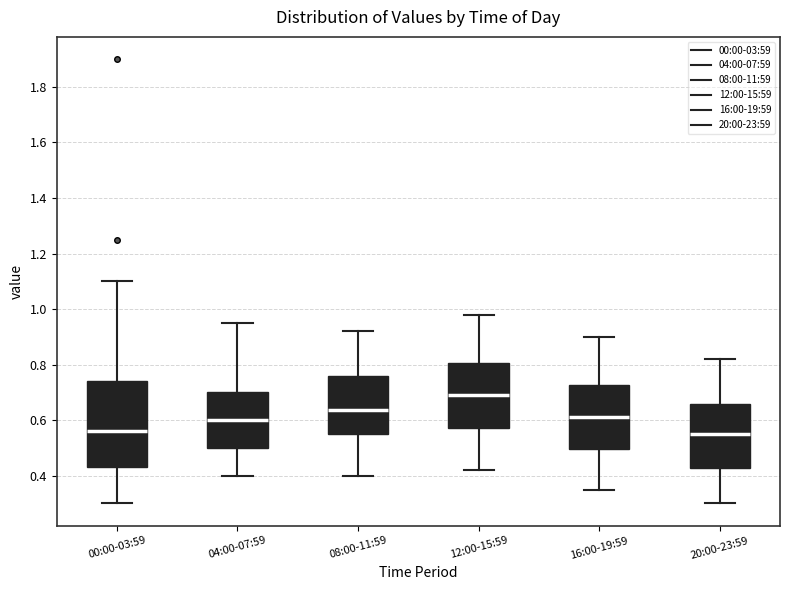

Which box is the tallest, from its lower edge to its upper edge?

00:00-03:59